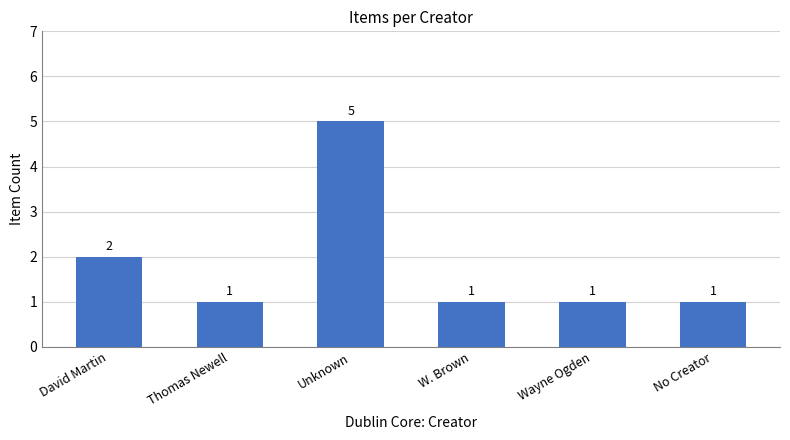

How many values are between 1 and 2?

5